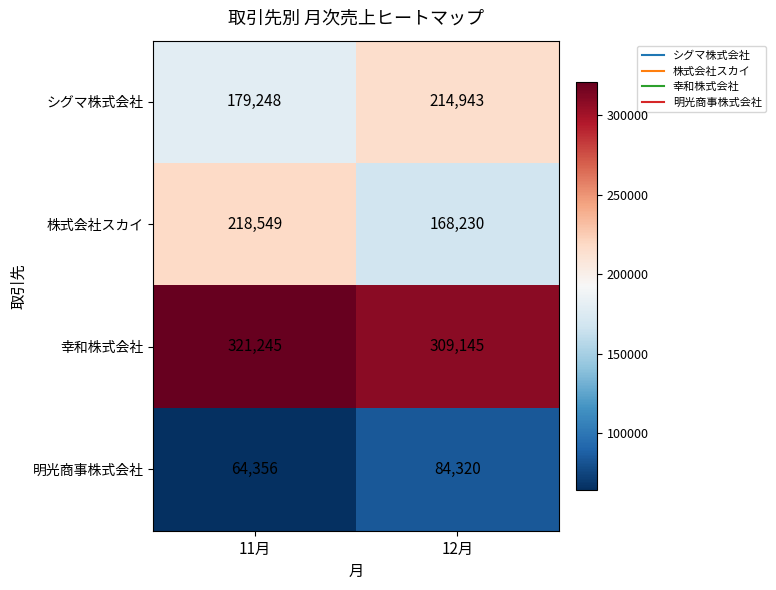

The value of 幸和株式会社 at 11月 is 321245. True or false?

True